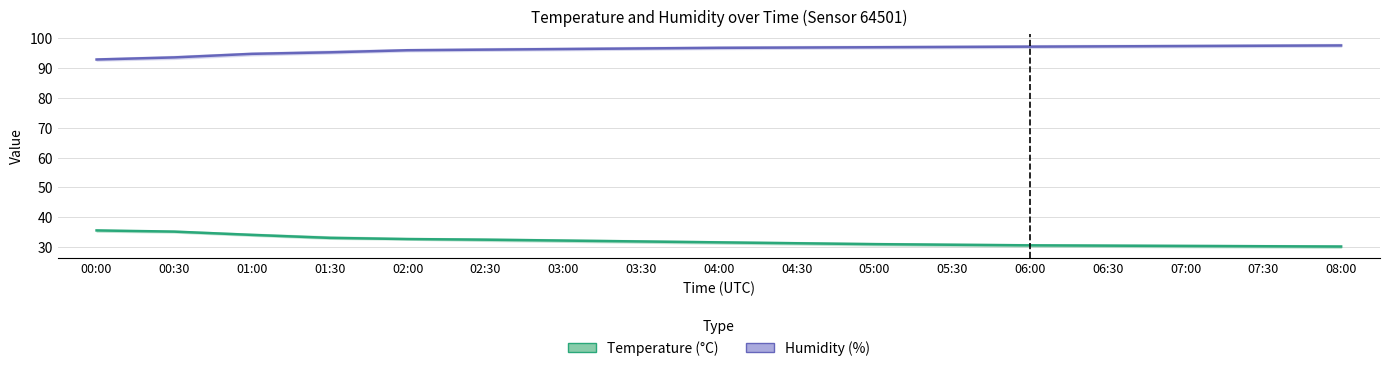

What is the minimum value shown in the chart?

30.2